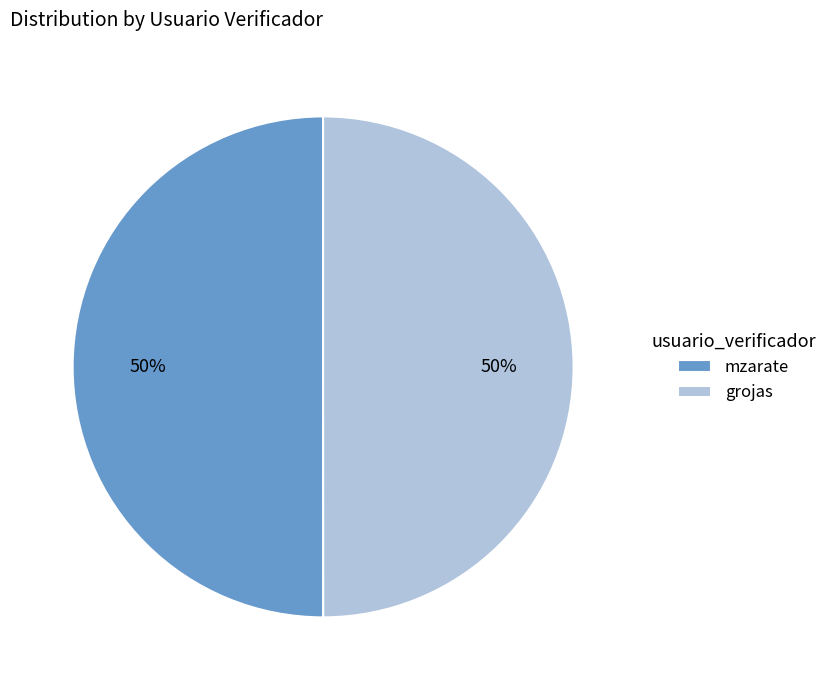

Approximately how many times larger is the value at mzarate compared to grojas?

1.0